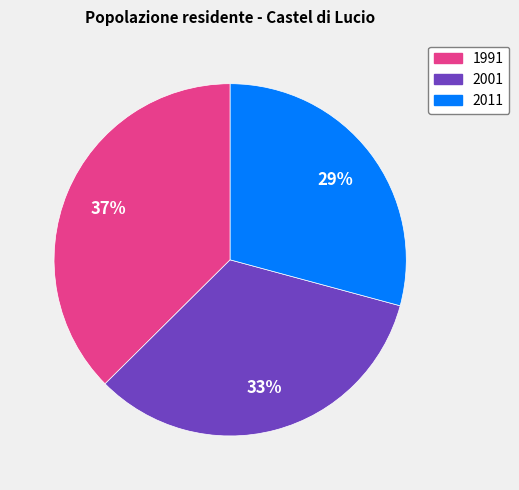

The 1991 slice represents 31% of the pie. True or false?

False